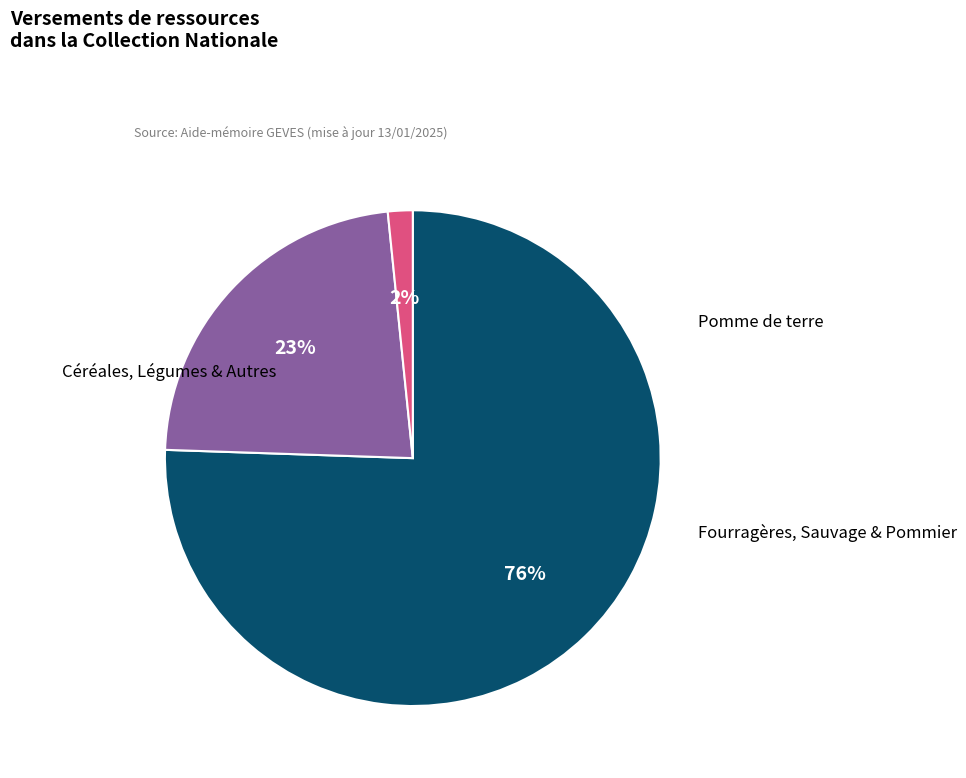

Is there any slice that represents more than half of the pie?

Yes